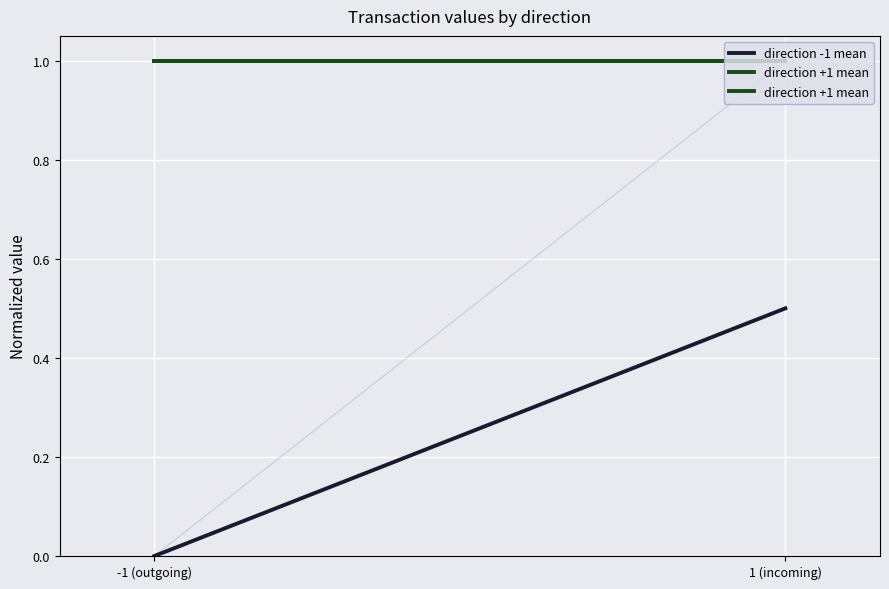

Which series has the largest range (max minus min)?

direction -1 mean